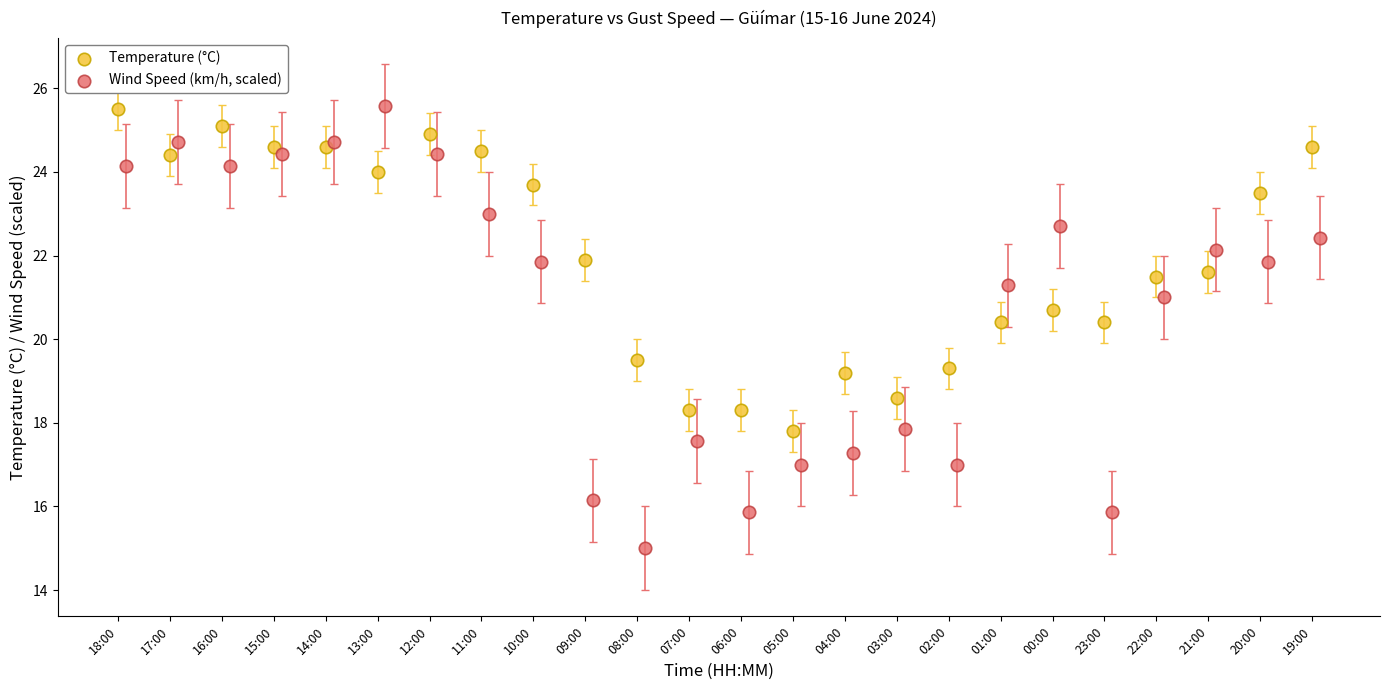

Which series has the widest spread of Y values?

Wind Speed (km/h, scaled)